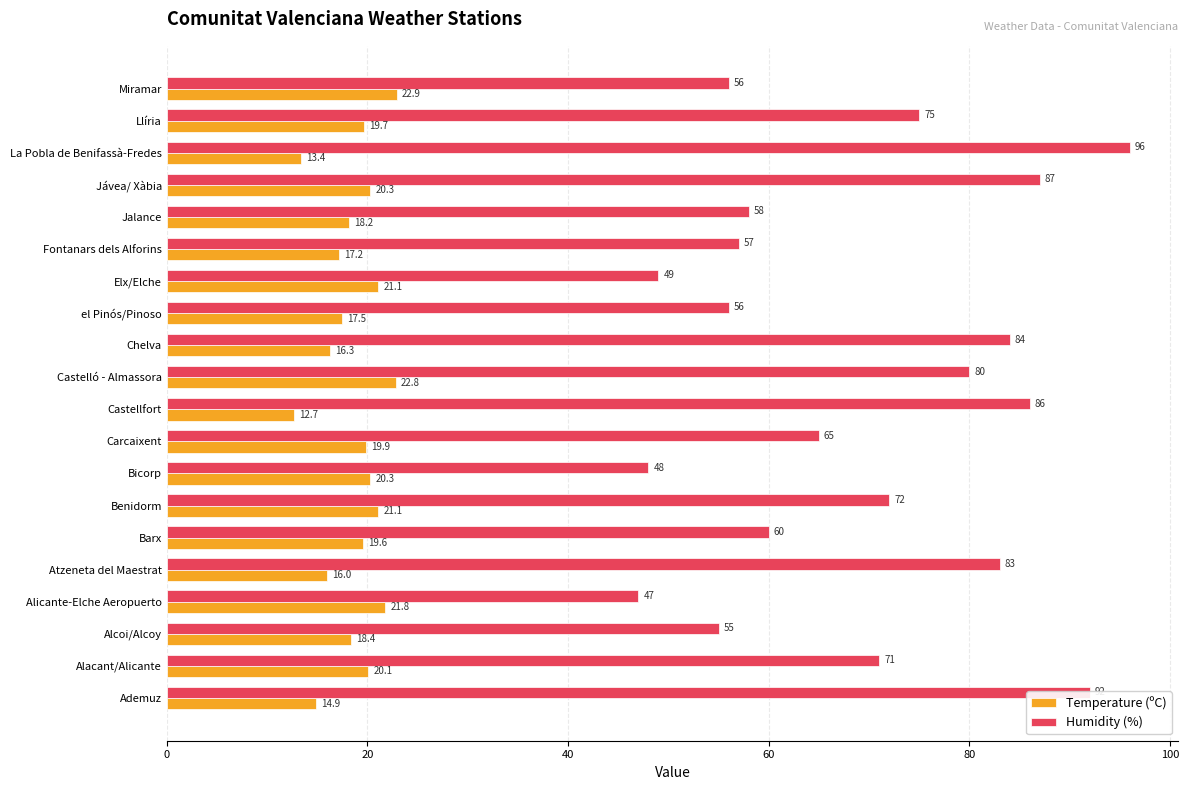

What is the approximate value of Temperature (ºC) at Chelva?

16.3